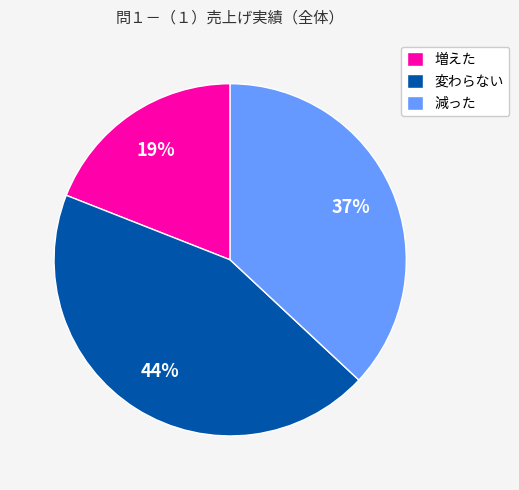

Combined, do 変わらない and 減った account for over 50%?

Yes